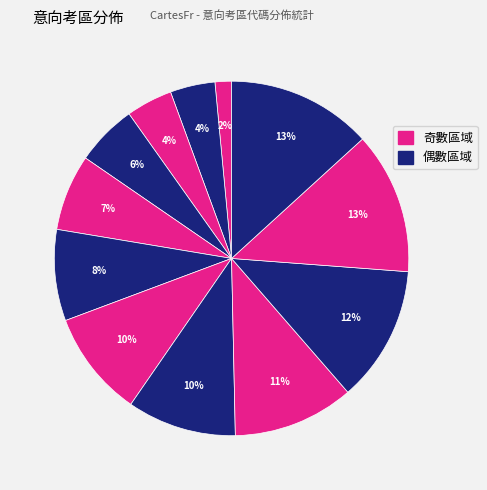

How many slices are in this pie chart?

12